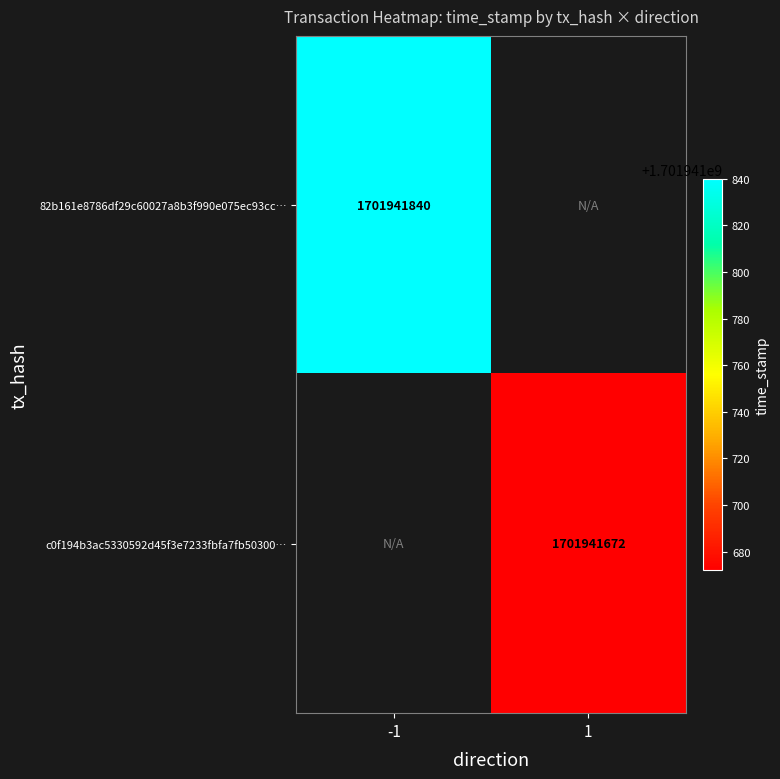

Reading left to right, extract all data points from this chart.

82b161e8786df29c60027a8b3f990e075ec93cc: -1=1701941840	1=0
c0f194b3ac5330592d45f3e7233fbfa7fb50300: -1=0	1=1701941672